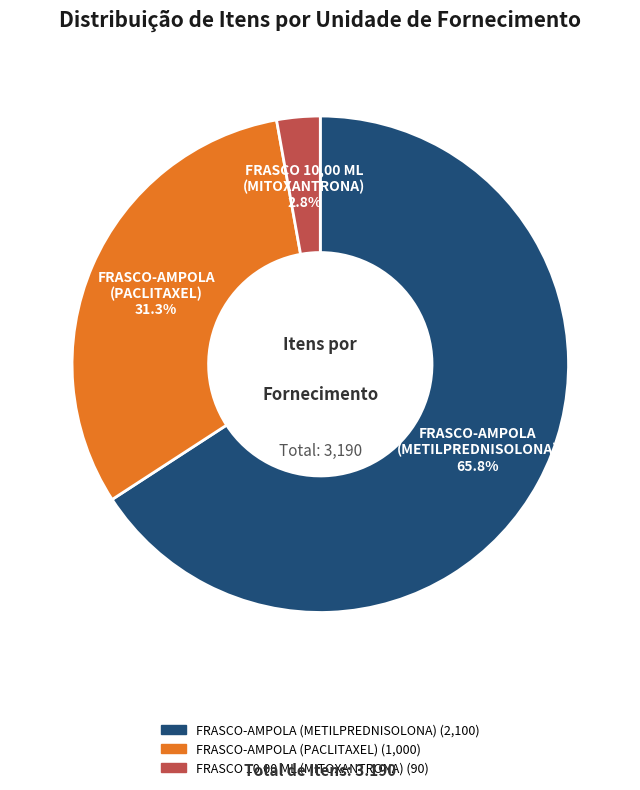

Is it true that FRASCO-AMPOLA (PACLITAXEL) is 19% of the pie?

False